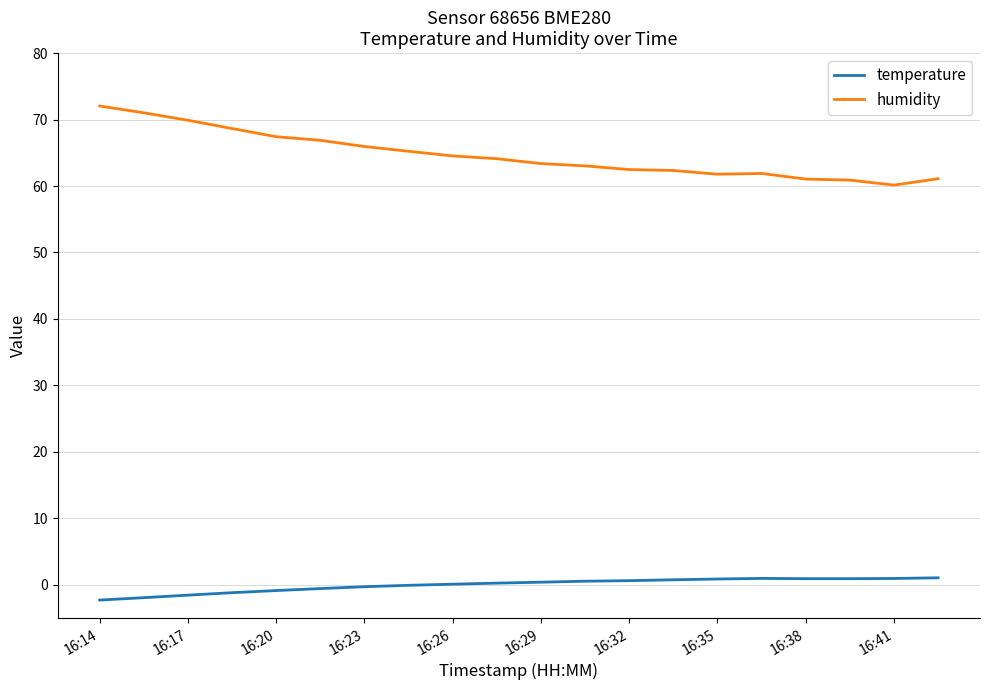

Rank the series by their average value, from lowest to highest.

temperature, humidity